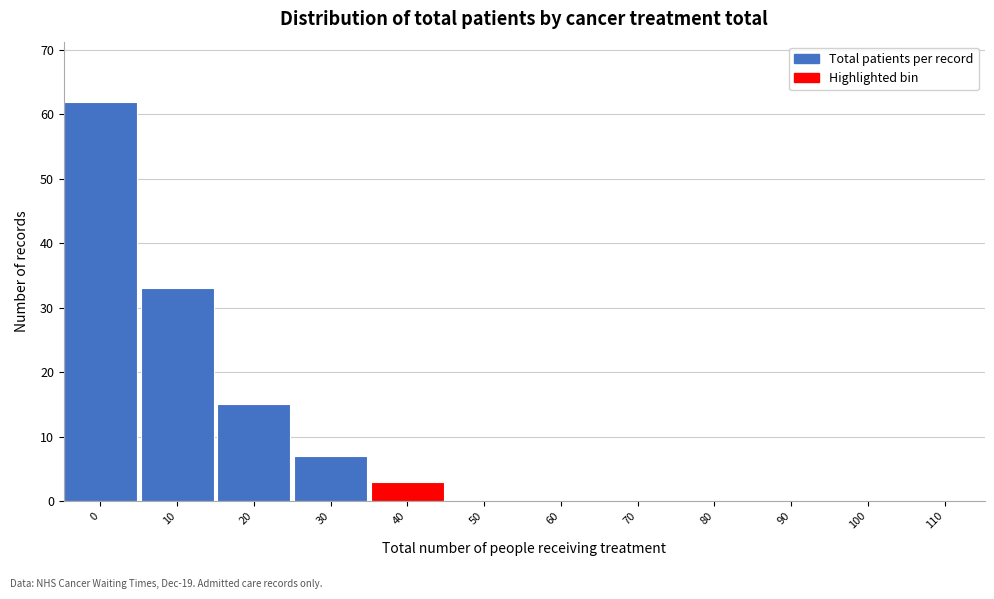

Reading right to left, transcribe all the data shown in this chart.

110=0	100=0	90=0	80=0	70=0	60=0	50=0	40=3	30=7	20=15	10=33	0=62